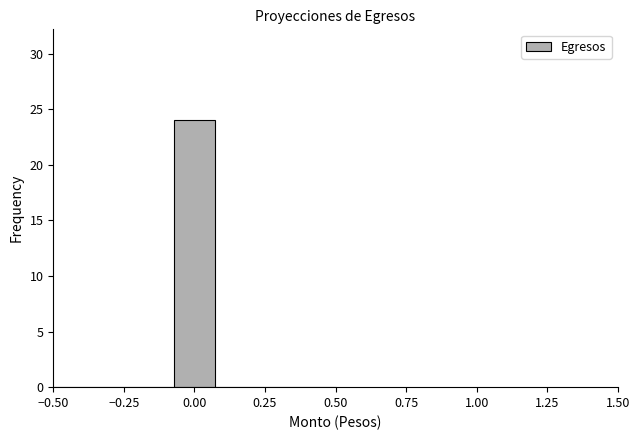

Around what value on the x-axis is the tallest bar? Give the approximate position of its centre, as read against the axis.

0.00